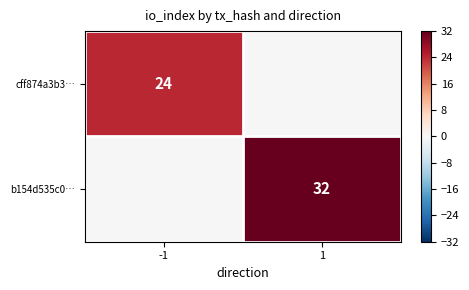

Is the value of cff874a3b3… at -1 greater than the value of b154d535c0… at 1?

No